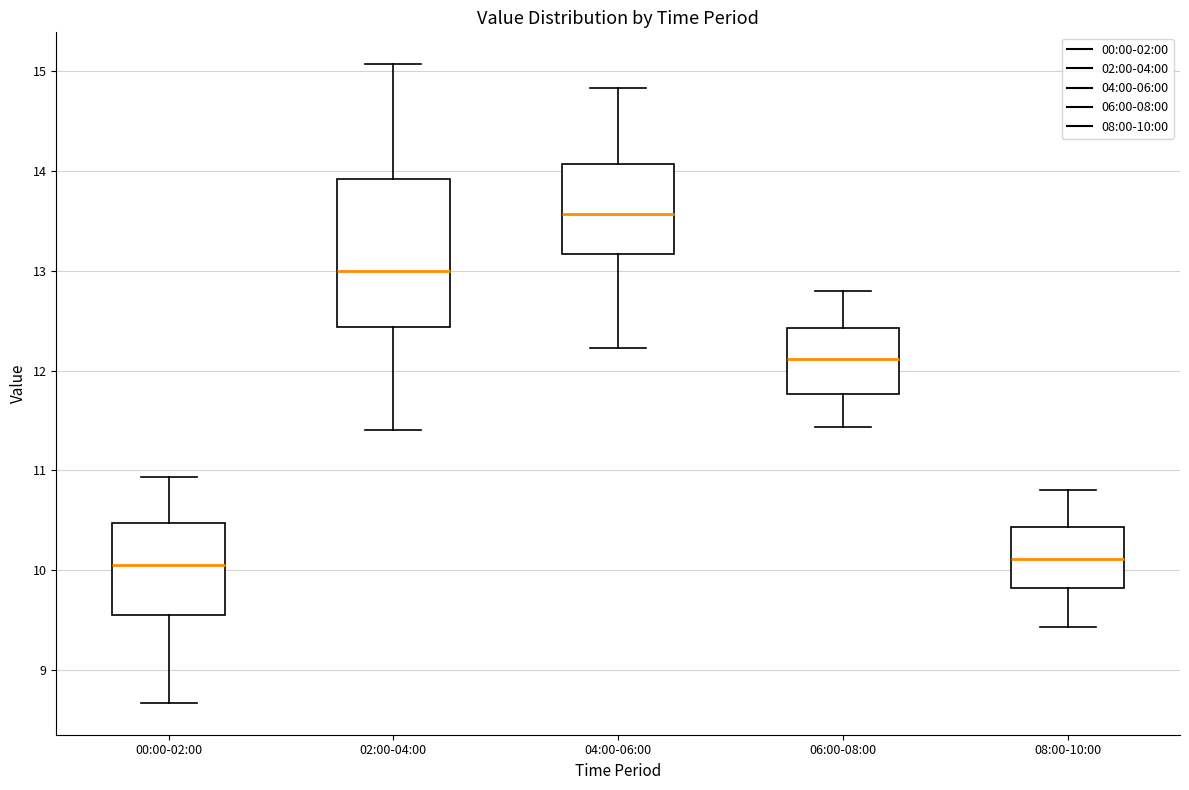

Which box is the tallest, from its lower edge to its upper edge?

02:00-04:00